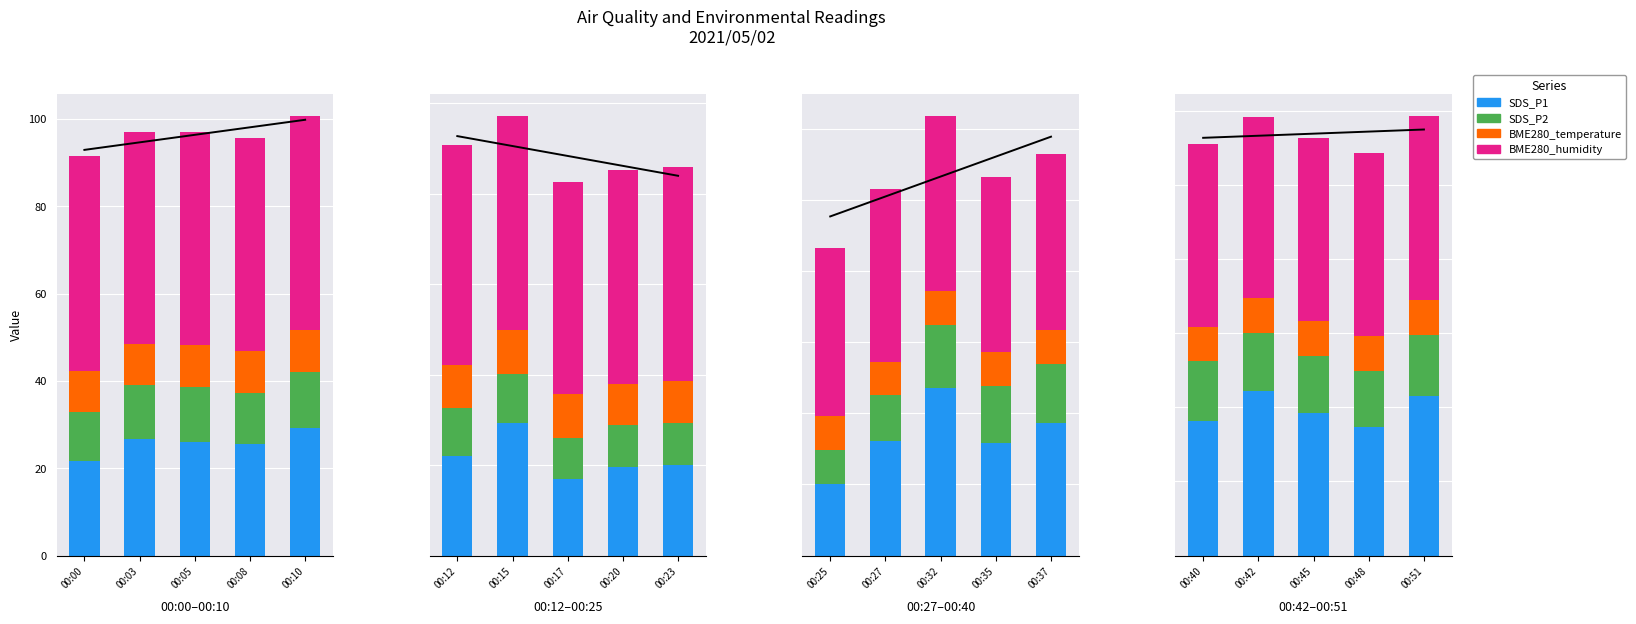

Which label corresponds to the smallest value in the chart?

00:40